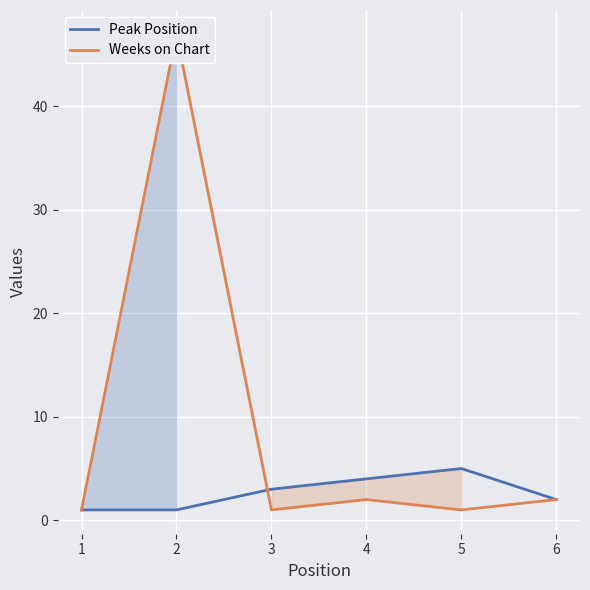

How many intersections are there between Weeks on Chart and Peak Position?

1